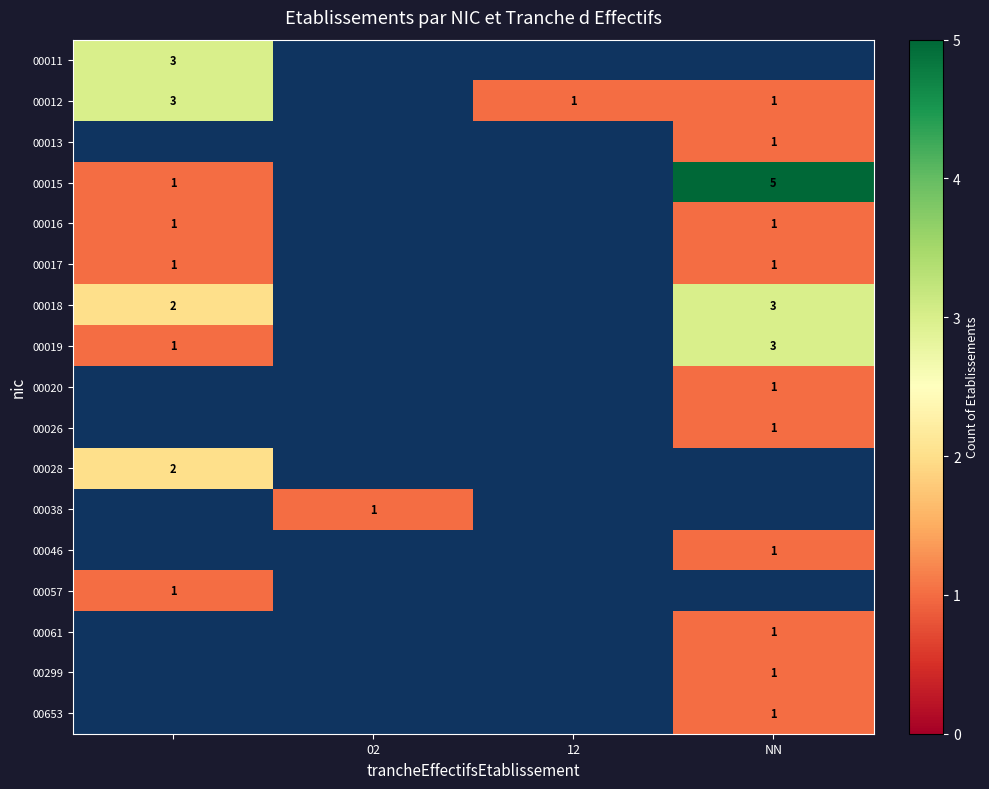

Is it true that 00015 equals 5 at NN?

True